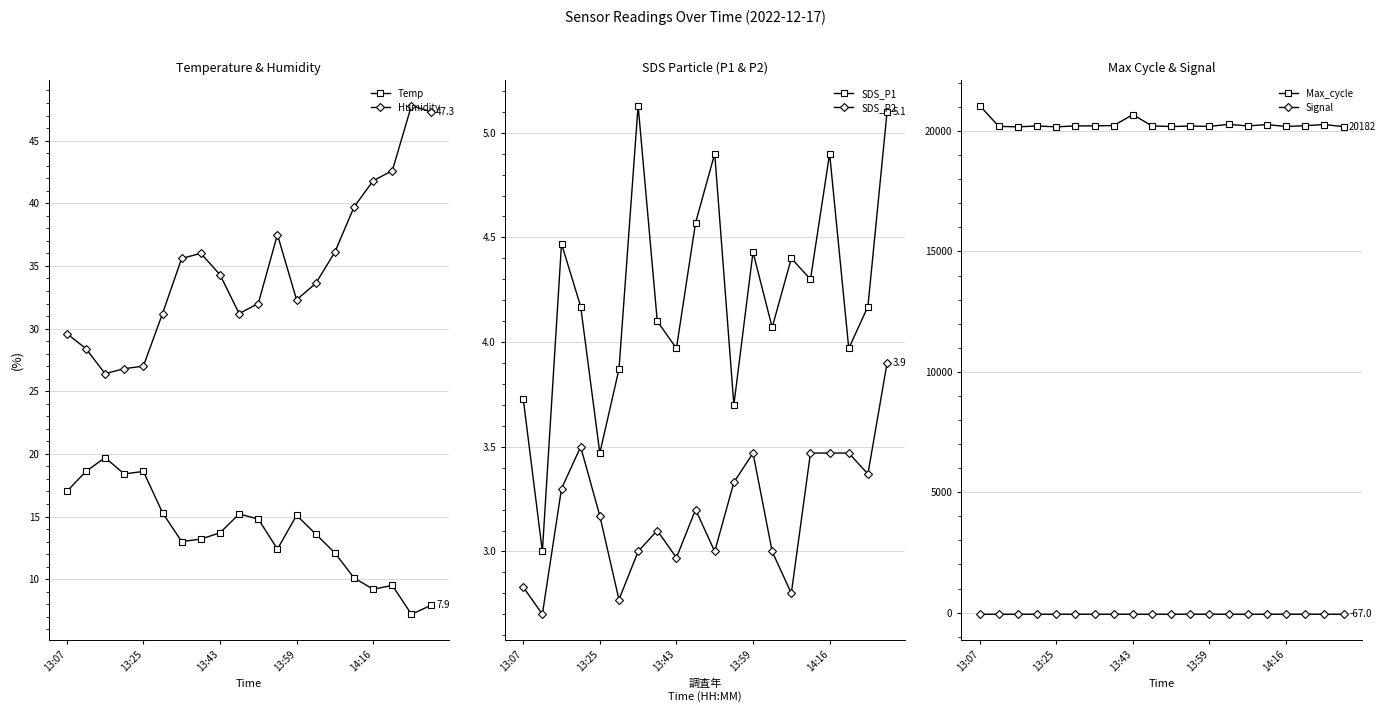

True or false: SDS_P2 has more than 0 interior local peaks.

True